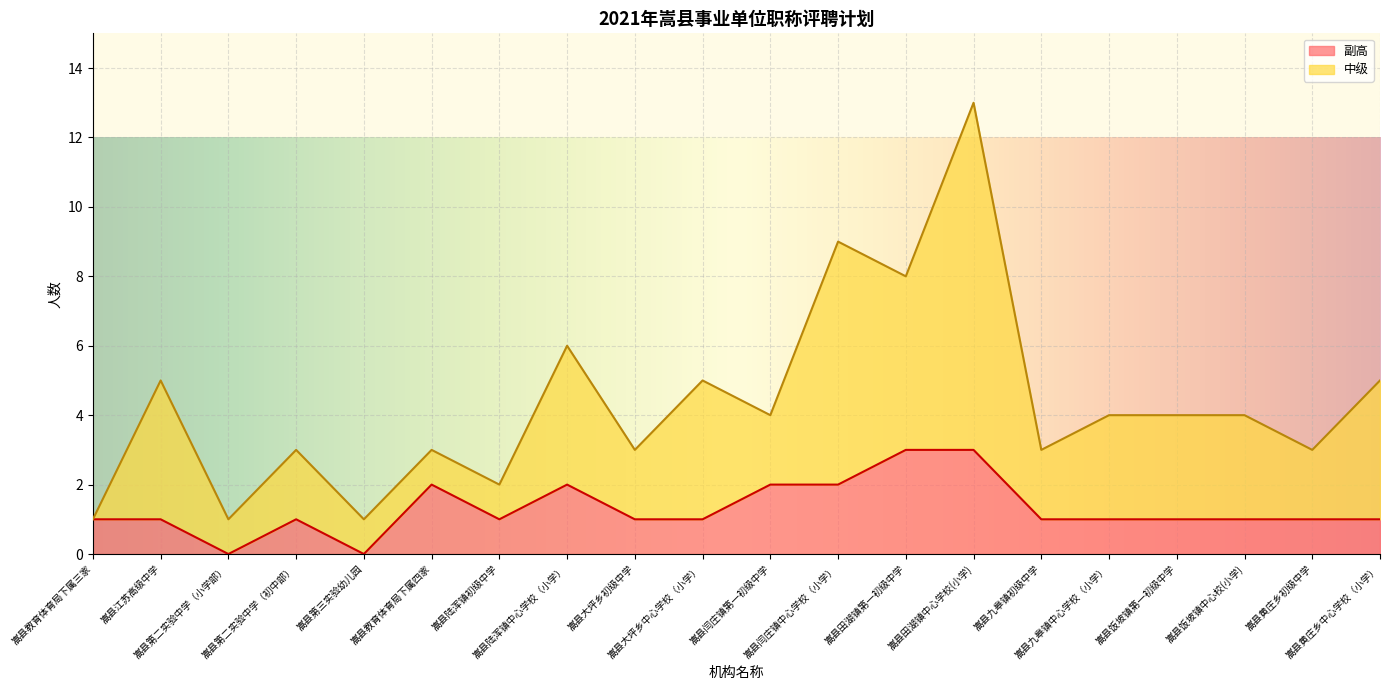

Between 嵩县陆浑镇初级中学 and 嵩县黄庄乡初级中学, which is larger?

嵩县陆浑镇初级中学